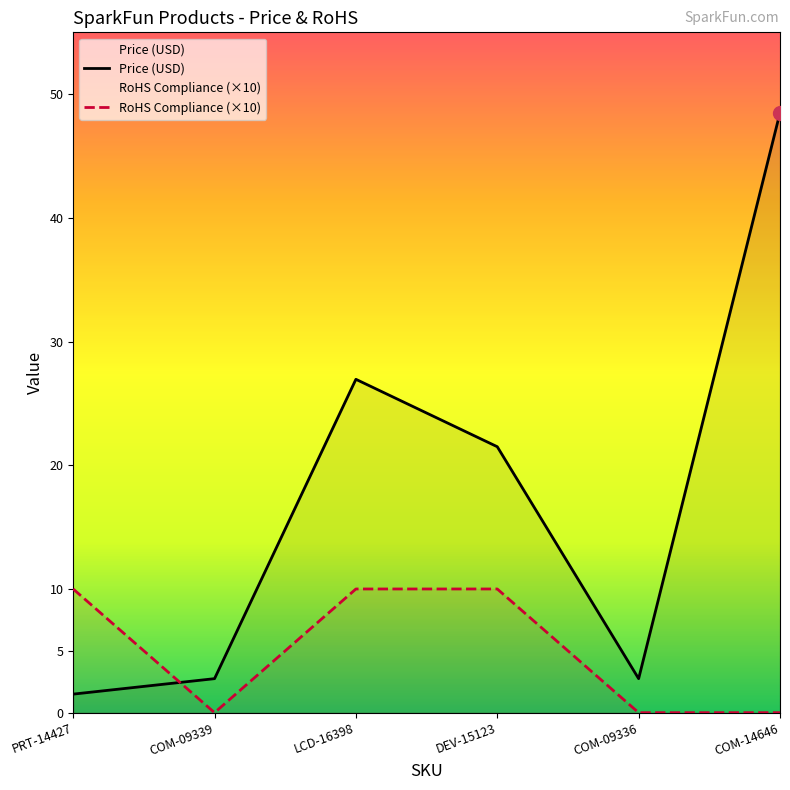

True or false: RoHS Compliance and Price (USD) cross at least once.

True